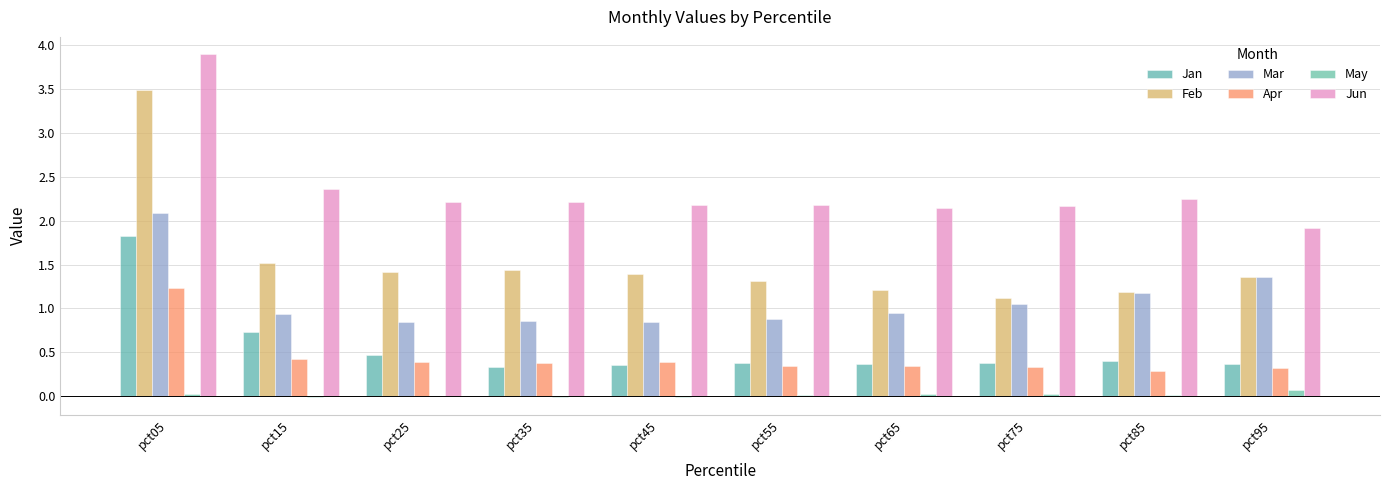

What is the value of the Jun bar at the 7th from the left?

2.1